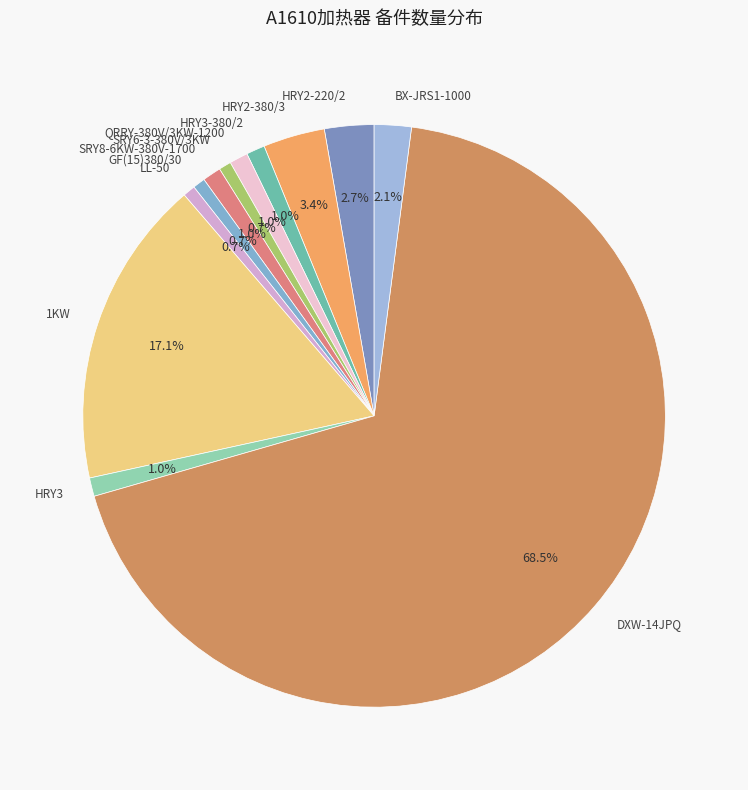

What percentage do SRY6-3-380V/3KW and HRY2-380/3 together represent?

4.1%